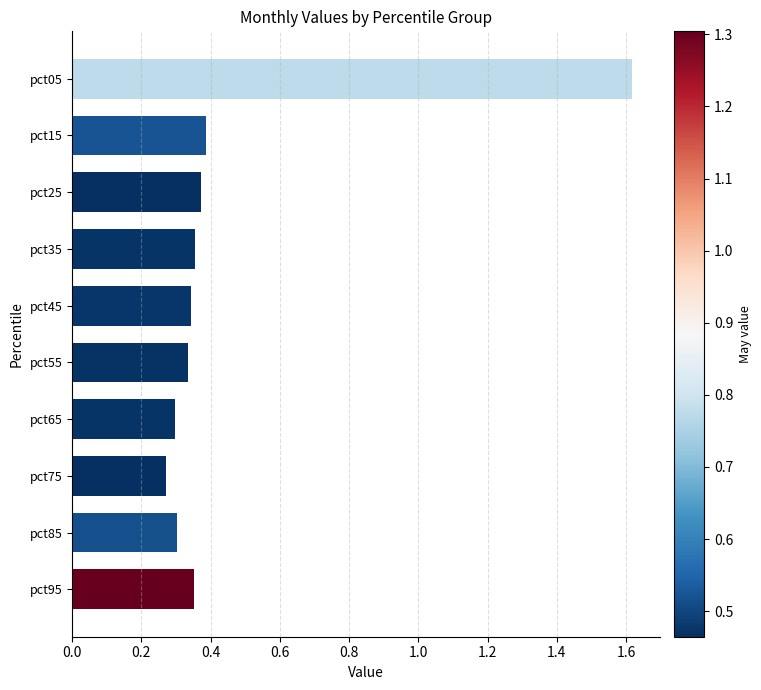

How many distinct data groups are displayed?

1